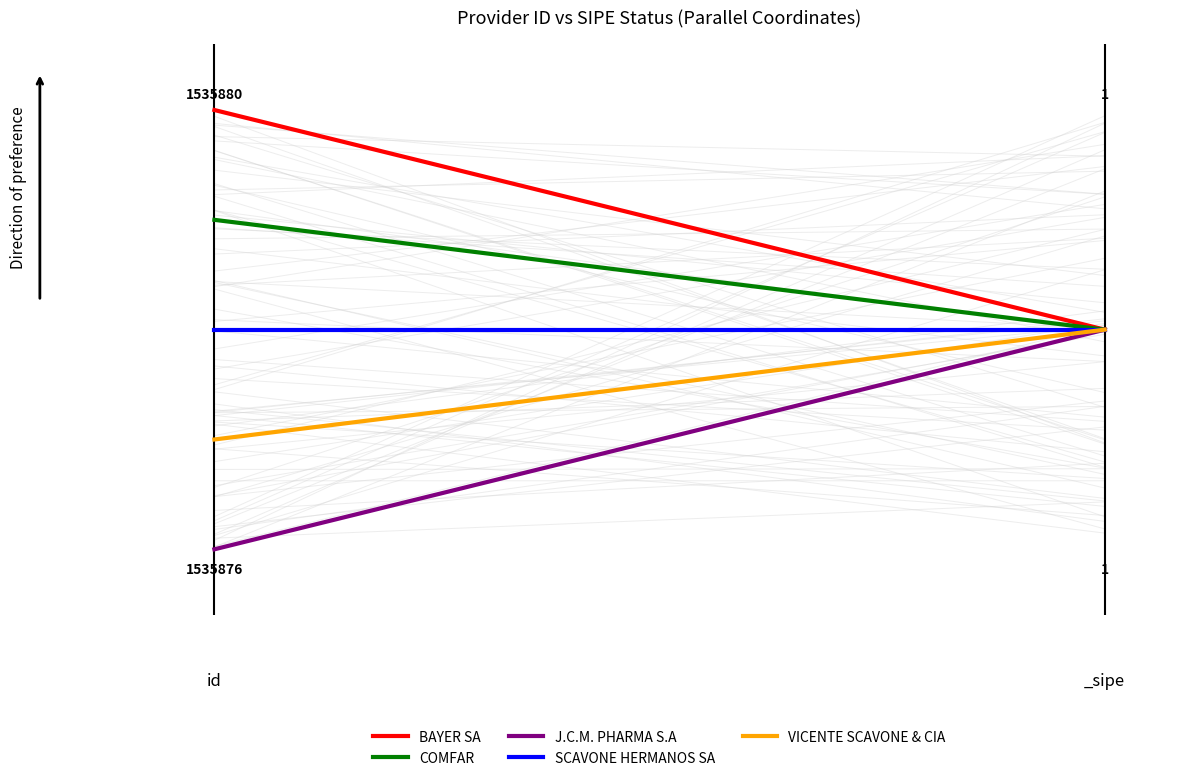

True or false: COMFAR has a value of 1.2 at 0.

False